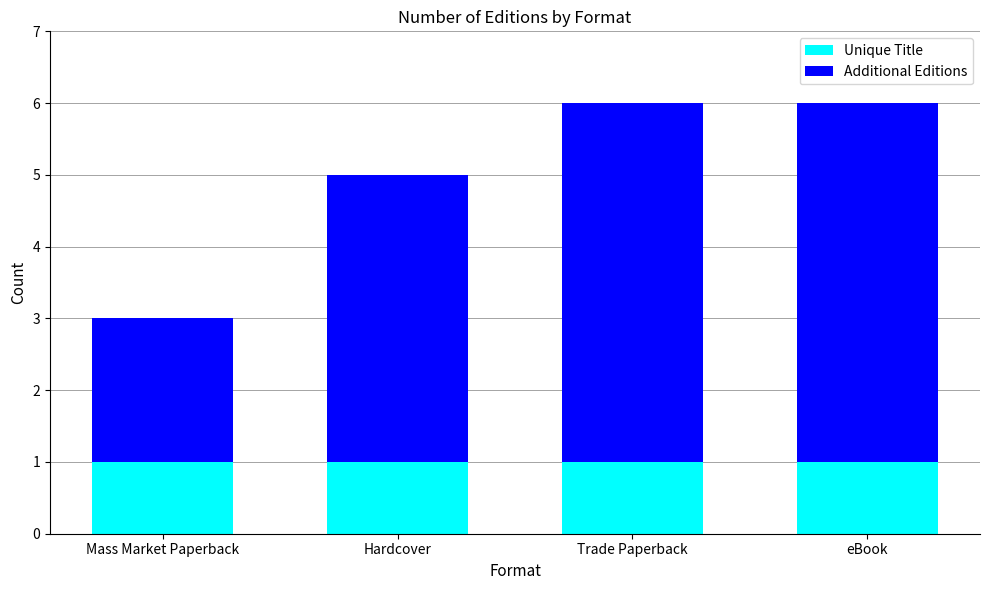

What is the total value across all series at eBook?

6